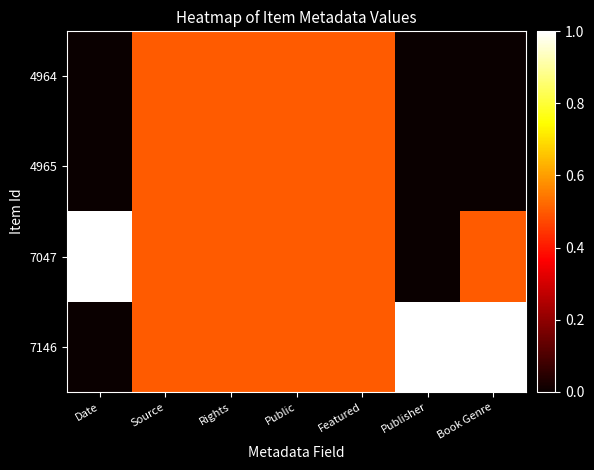

At how many categories does at least one series exceed 0?

7